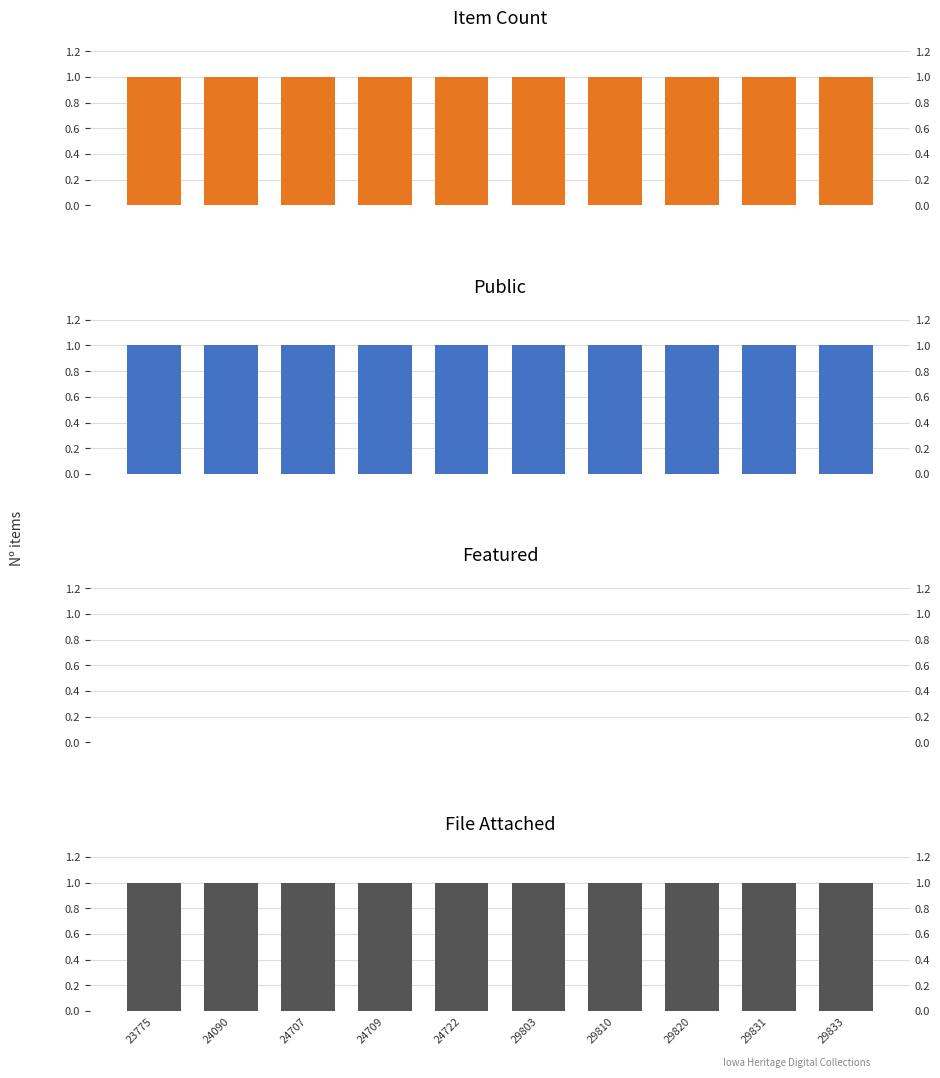

The Featured series shows 0 at 29820. True or false?

True